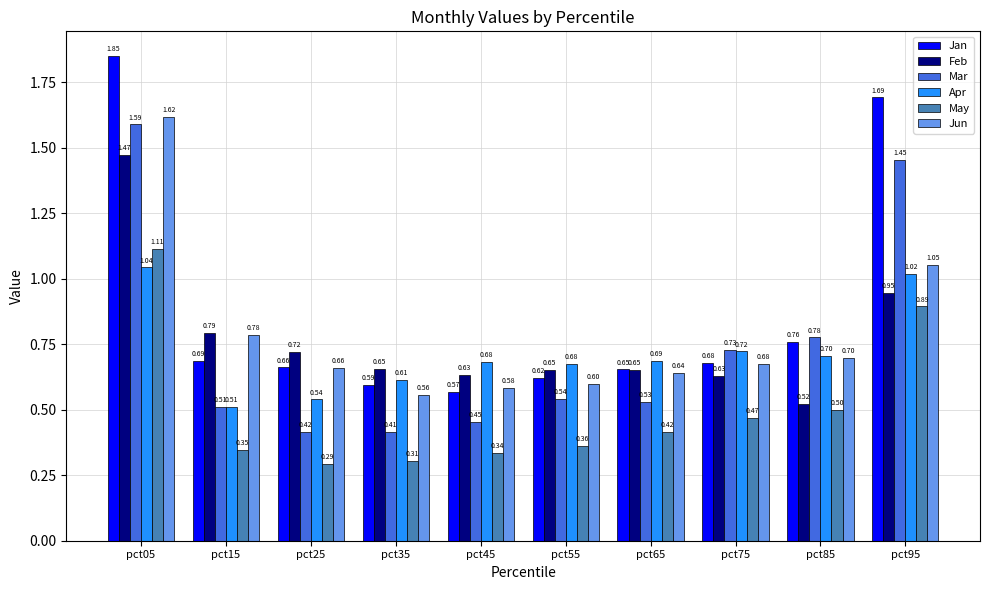

Which series has the largest total across all categories?

Jan